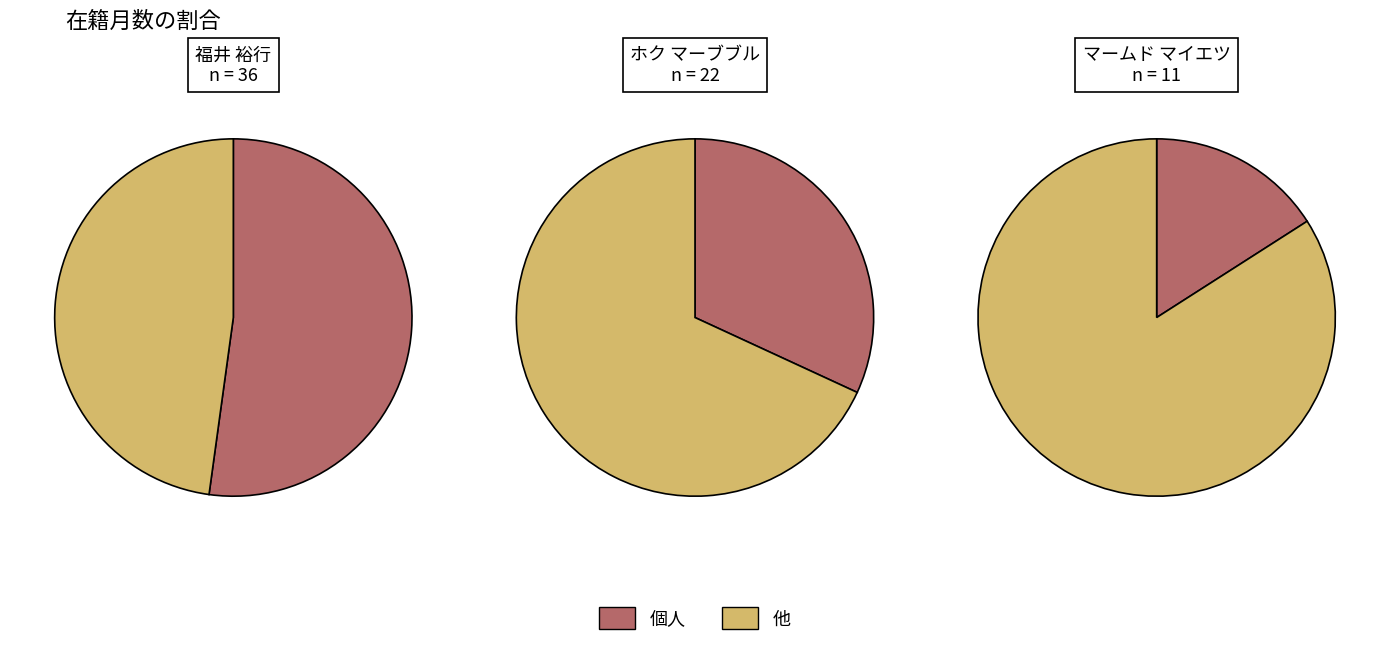

To the nearest percent, what is the difference between the 福井 裕行 and ホク マーブブル slice percentages?

20%